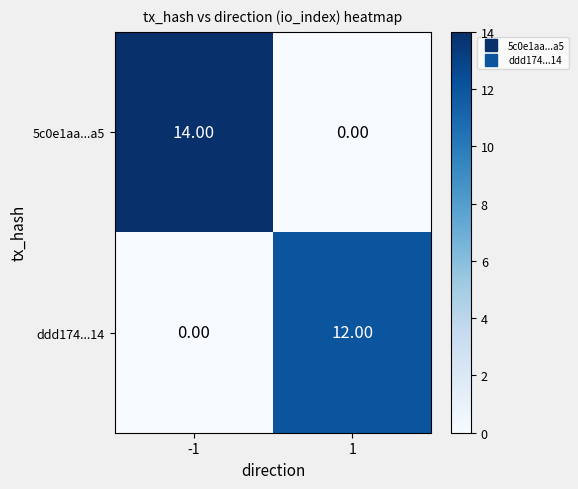

What is the sum of all ddd174...14 values?

12